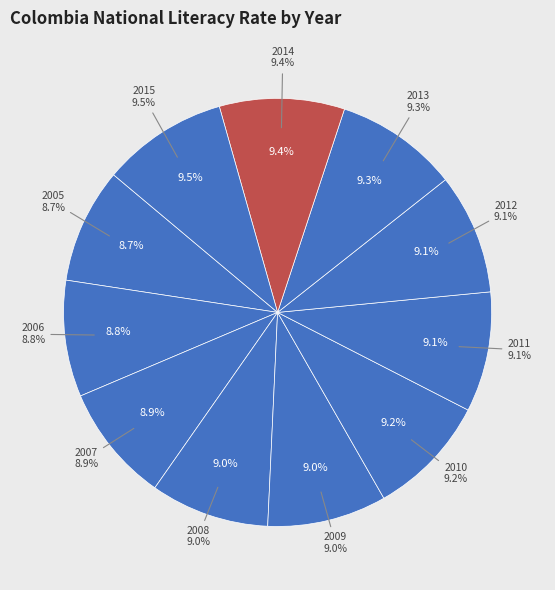

Does 2015 represent more than half of the total?

No